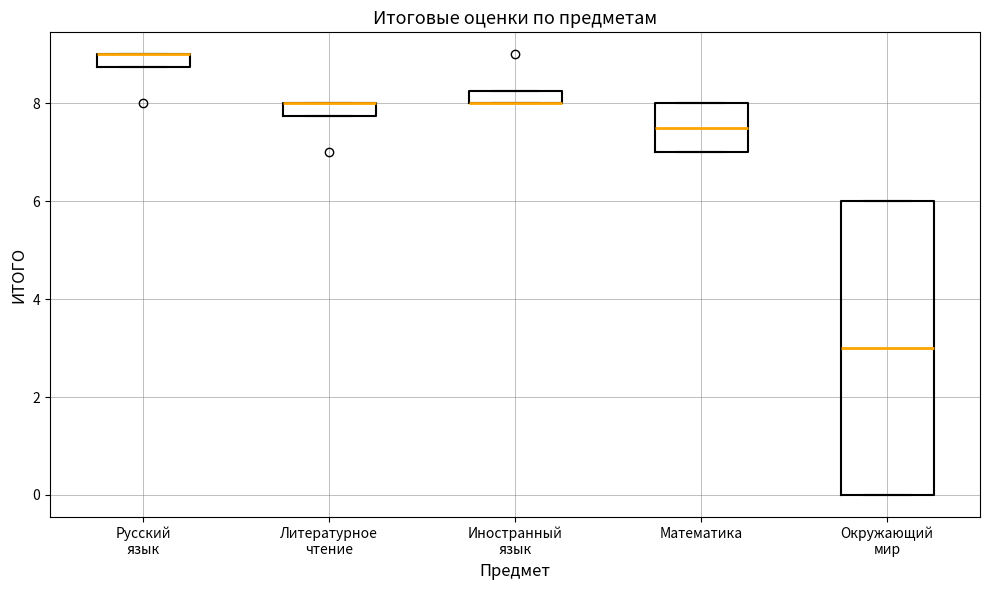

Which box is the tallest, from its lower edge to its upper edge?

Окружающий мир